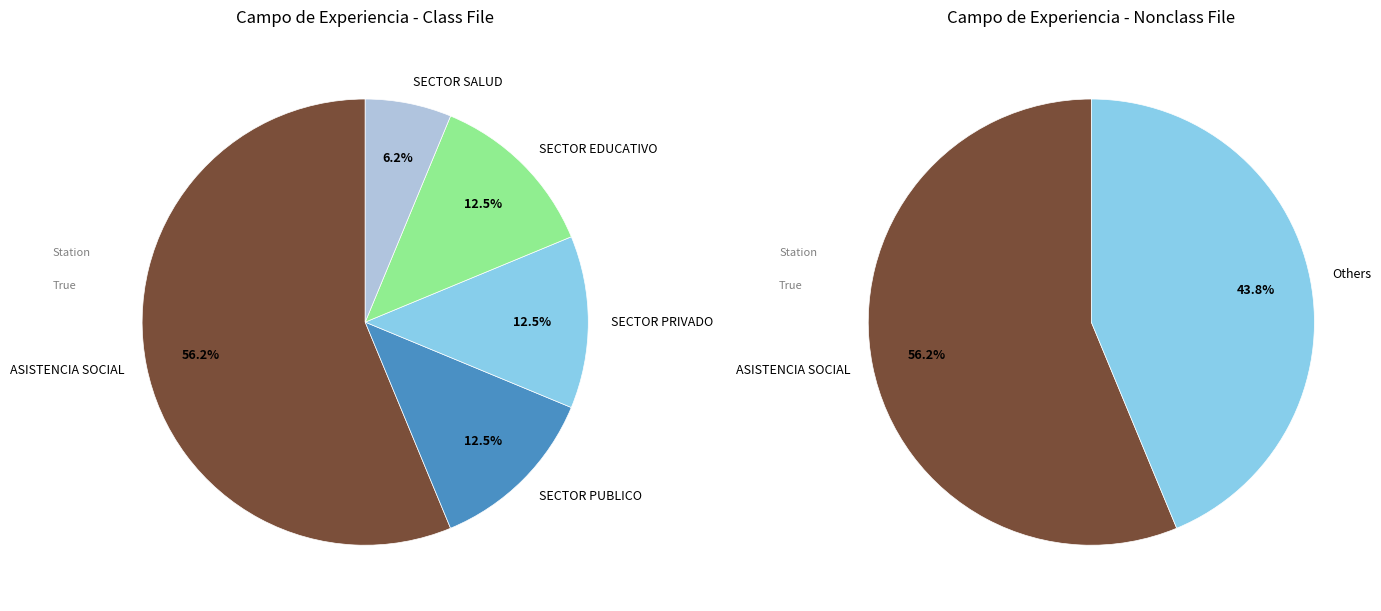

True or false: ASISTENCIA SOCIAL accounts for 64% of the total.

False